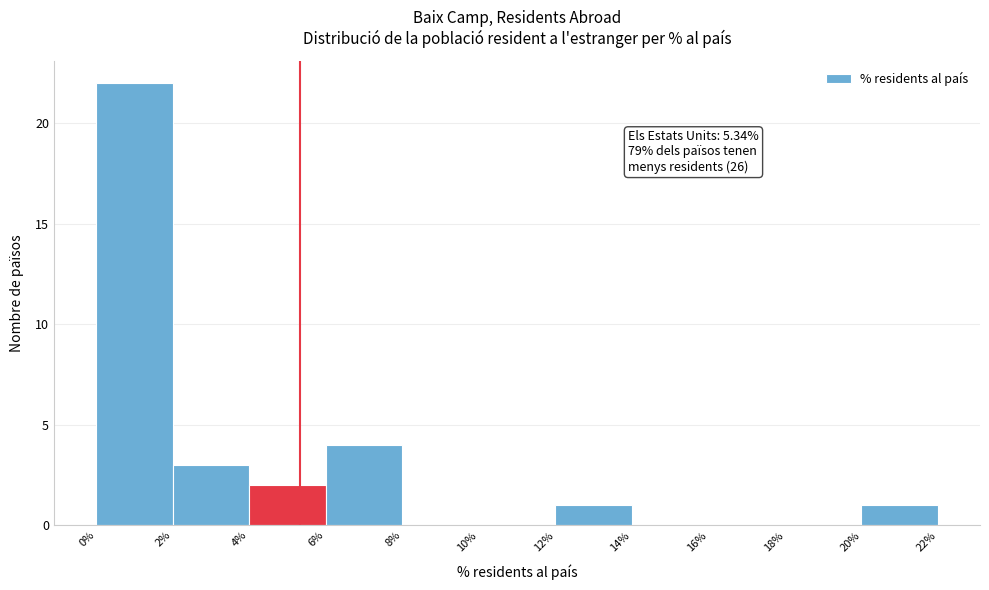

Which range on the x-axis has the tallest bar?

0% to 2%